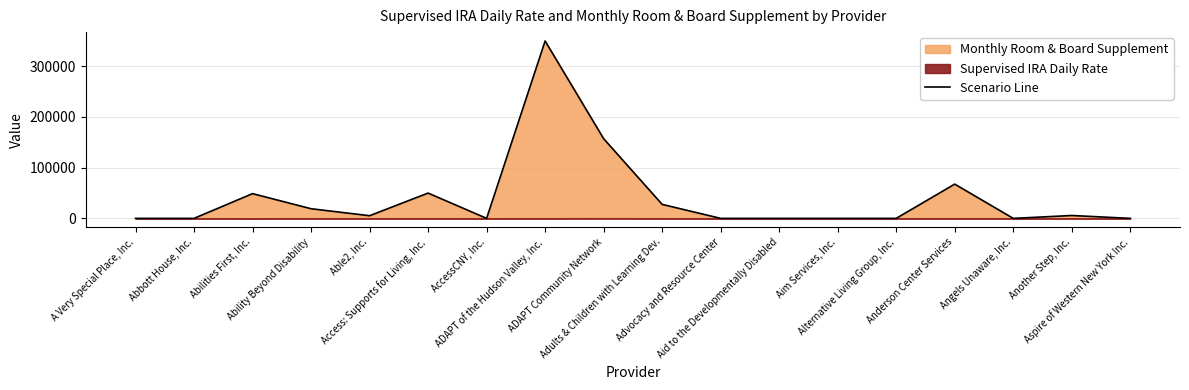

What is the label of the 9th point from the left?

ADAPT Community Network